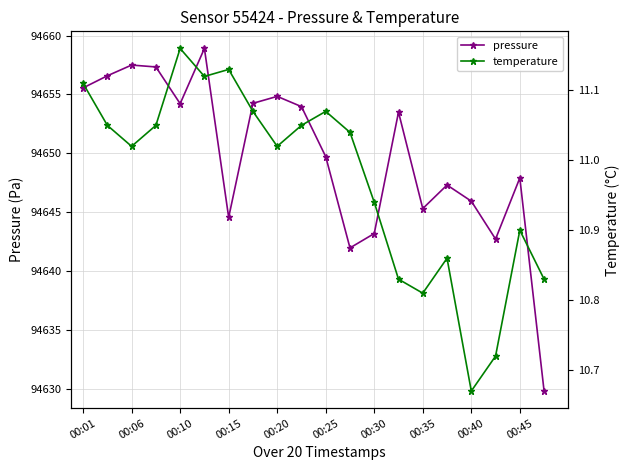

What is the greatest value displayed?

94658.9